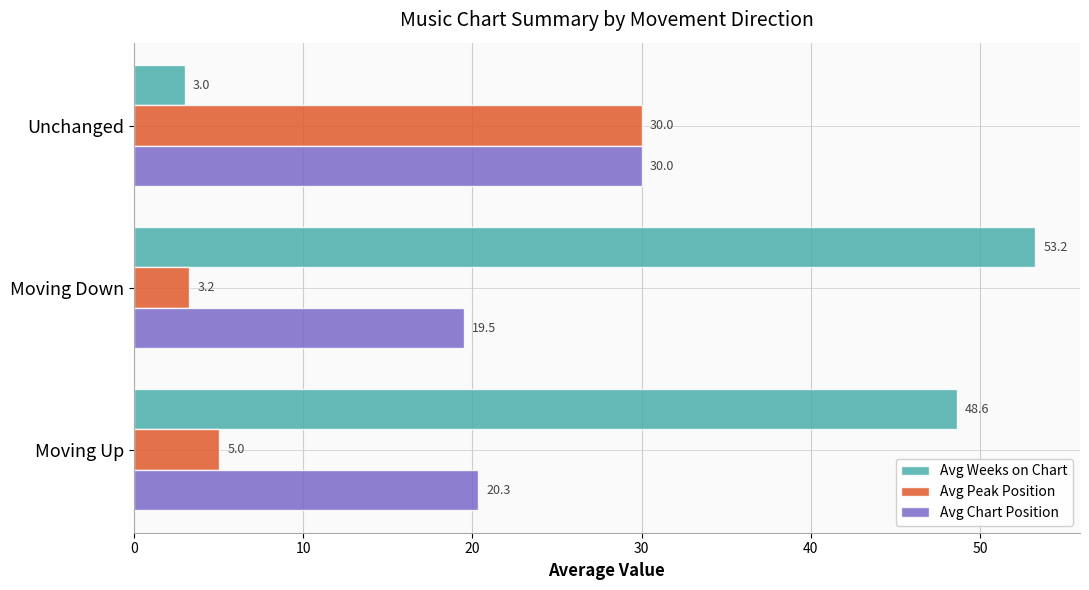

At which category does the chart reach its minimum across all series?

Unchanged